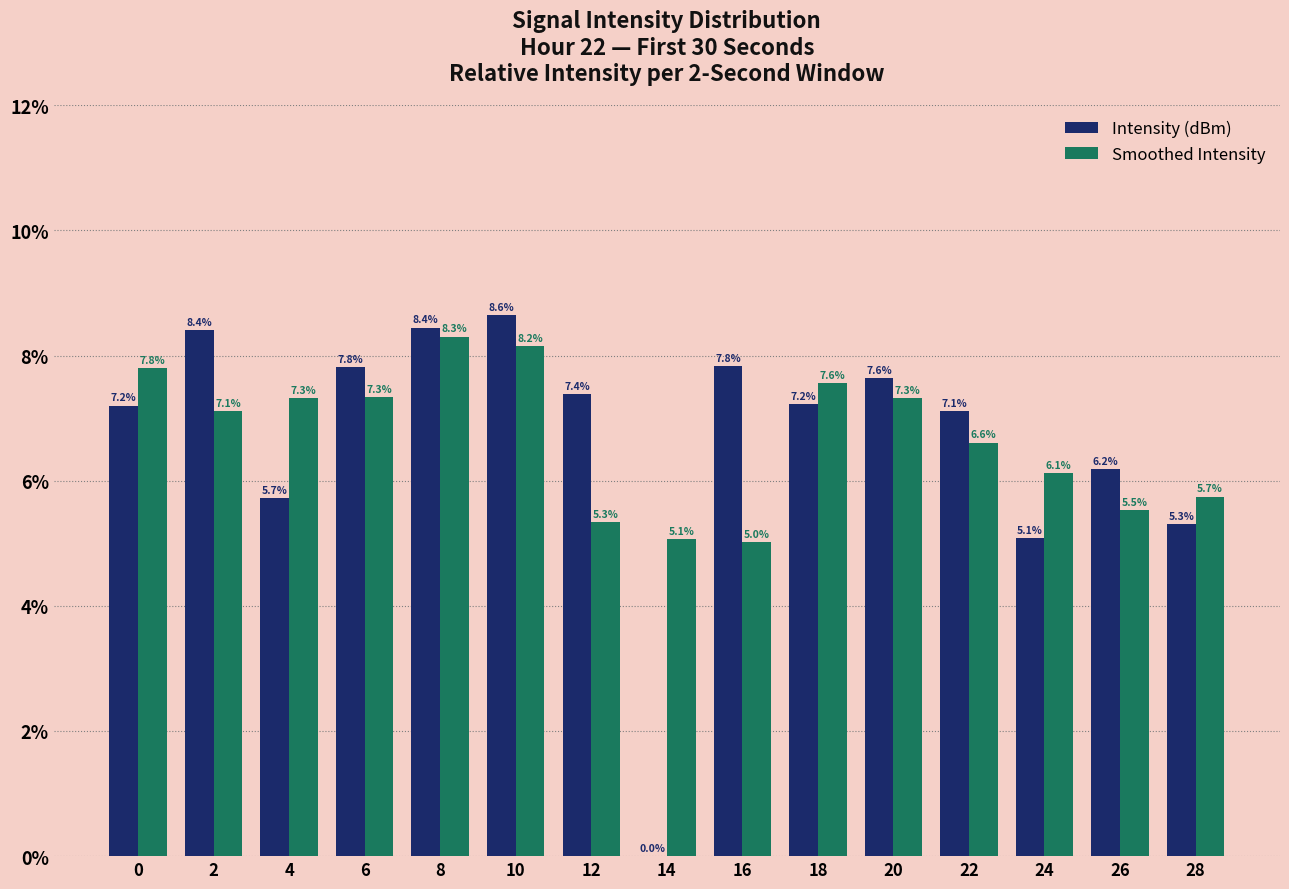

What are all the series names shown in the legend?

Intensity (dBm), Smoothed Intensity